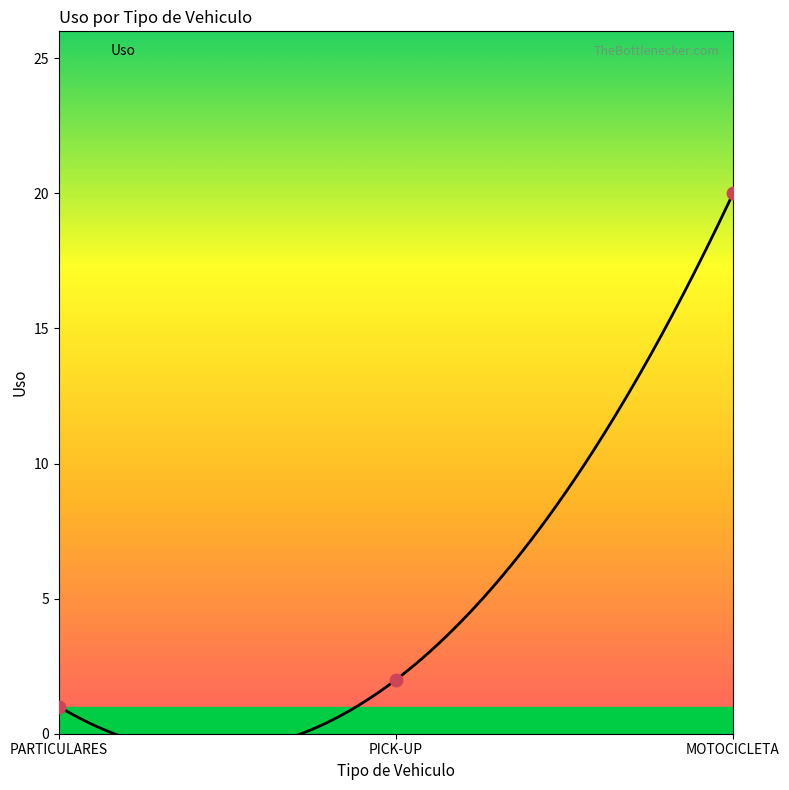

What is the change in value from PICK-UP to MOTOCICLETA?

+18